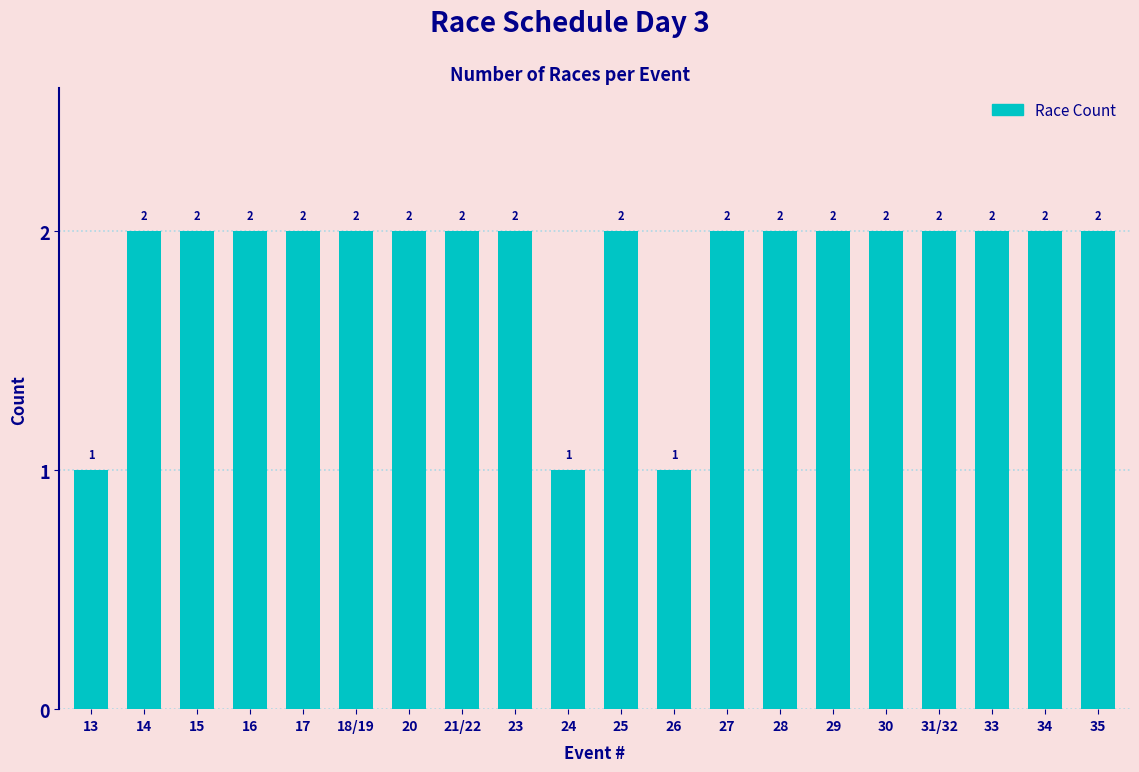

How many values are below 2?

3